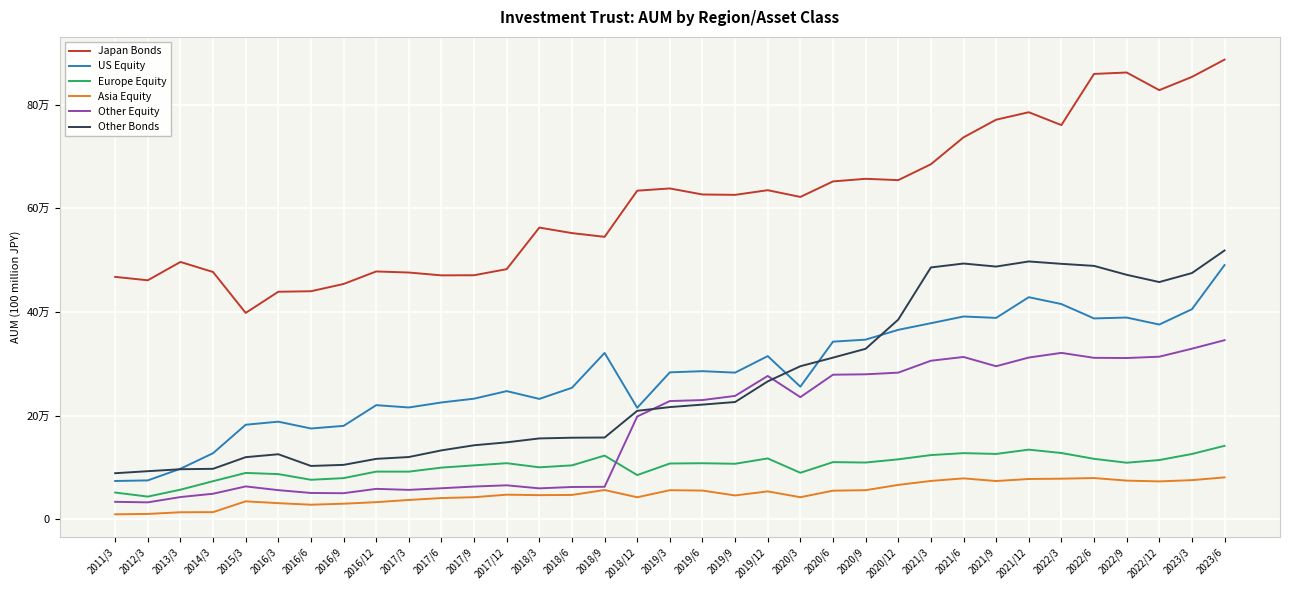

What is the difference between the Japan Bonds values at 2021/12 and 2021/3?

100354.6